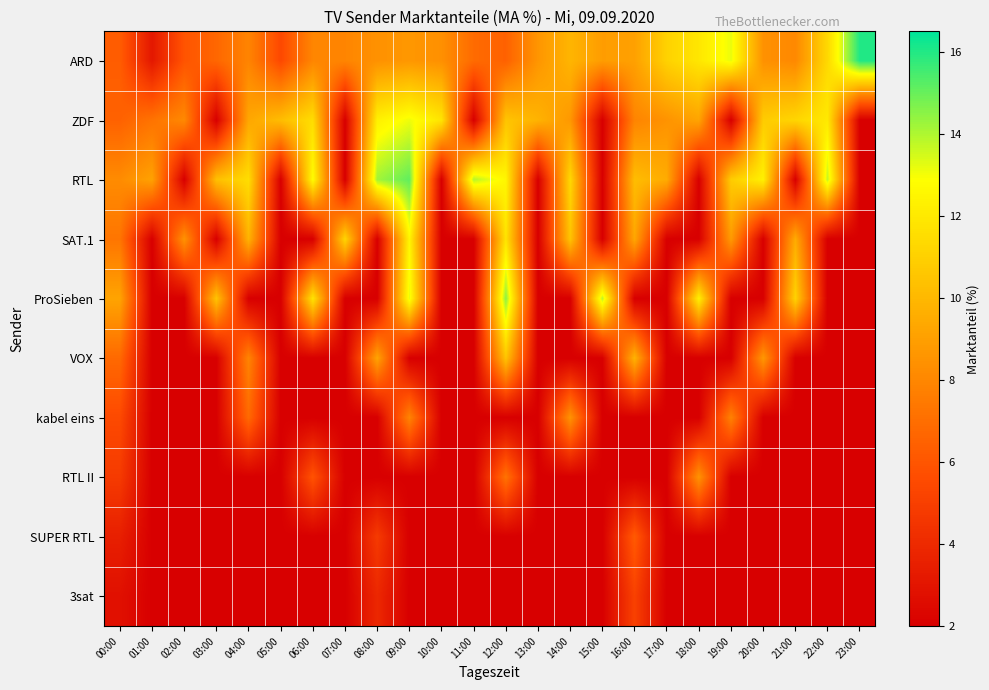

Which series has the largest total across all categories?

ARD